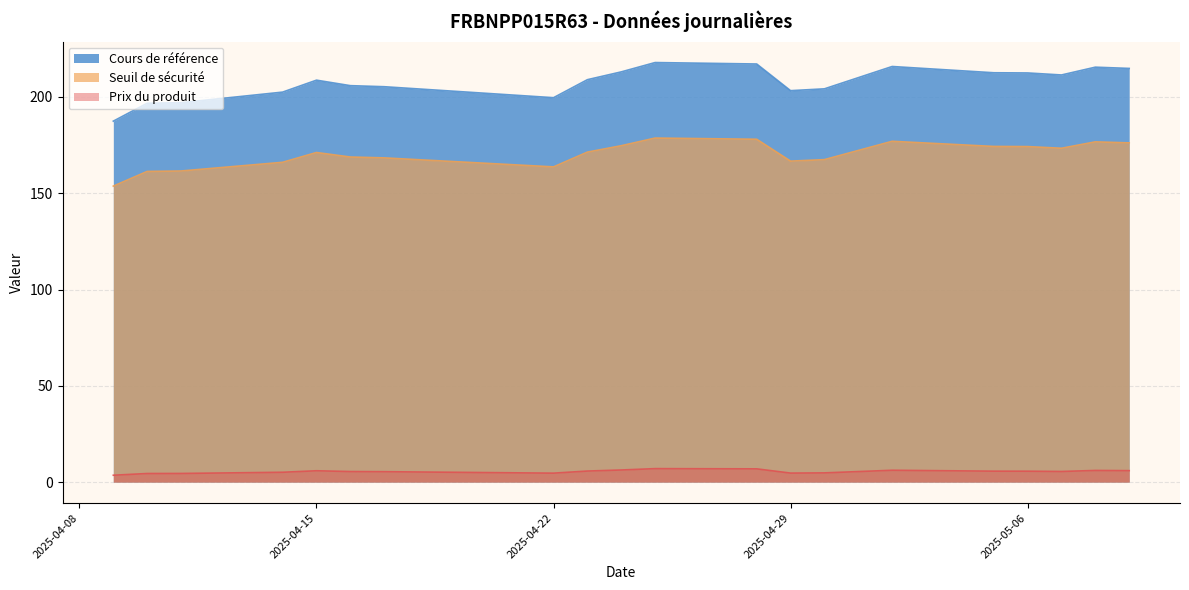

What is the sum of the Cours de référence values at 2025-04-15 and 2025-04-24?

421.7